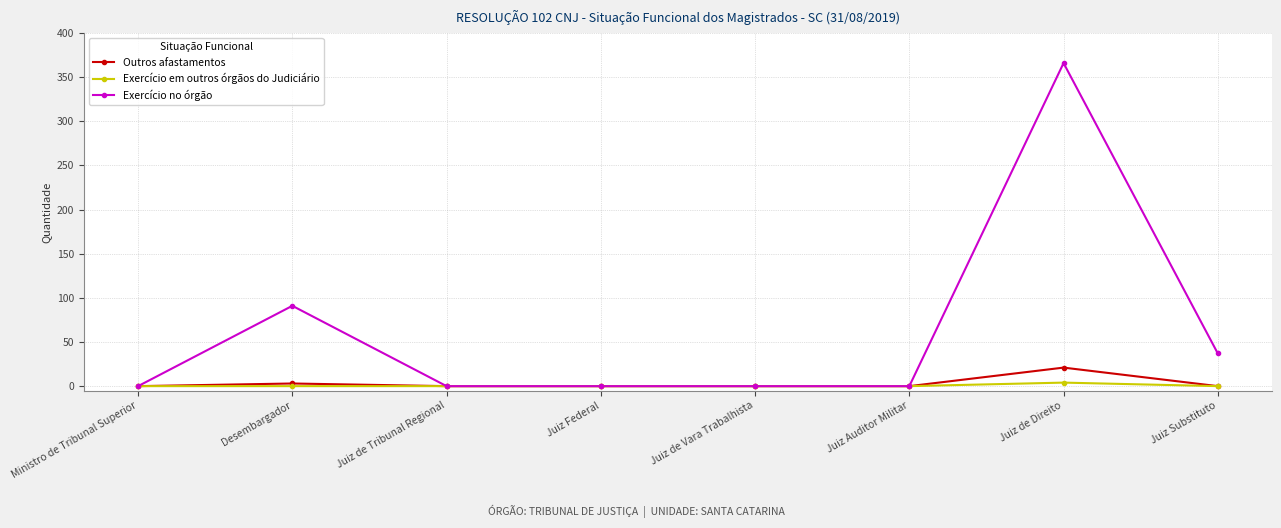

At Juiz de Direito, list the series in order from largest to smallest.

Exercício no órgão, Outros afastamentos, Exercício em outros órgãos do Judiciário